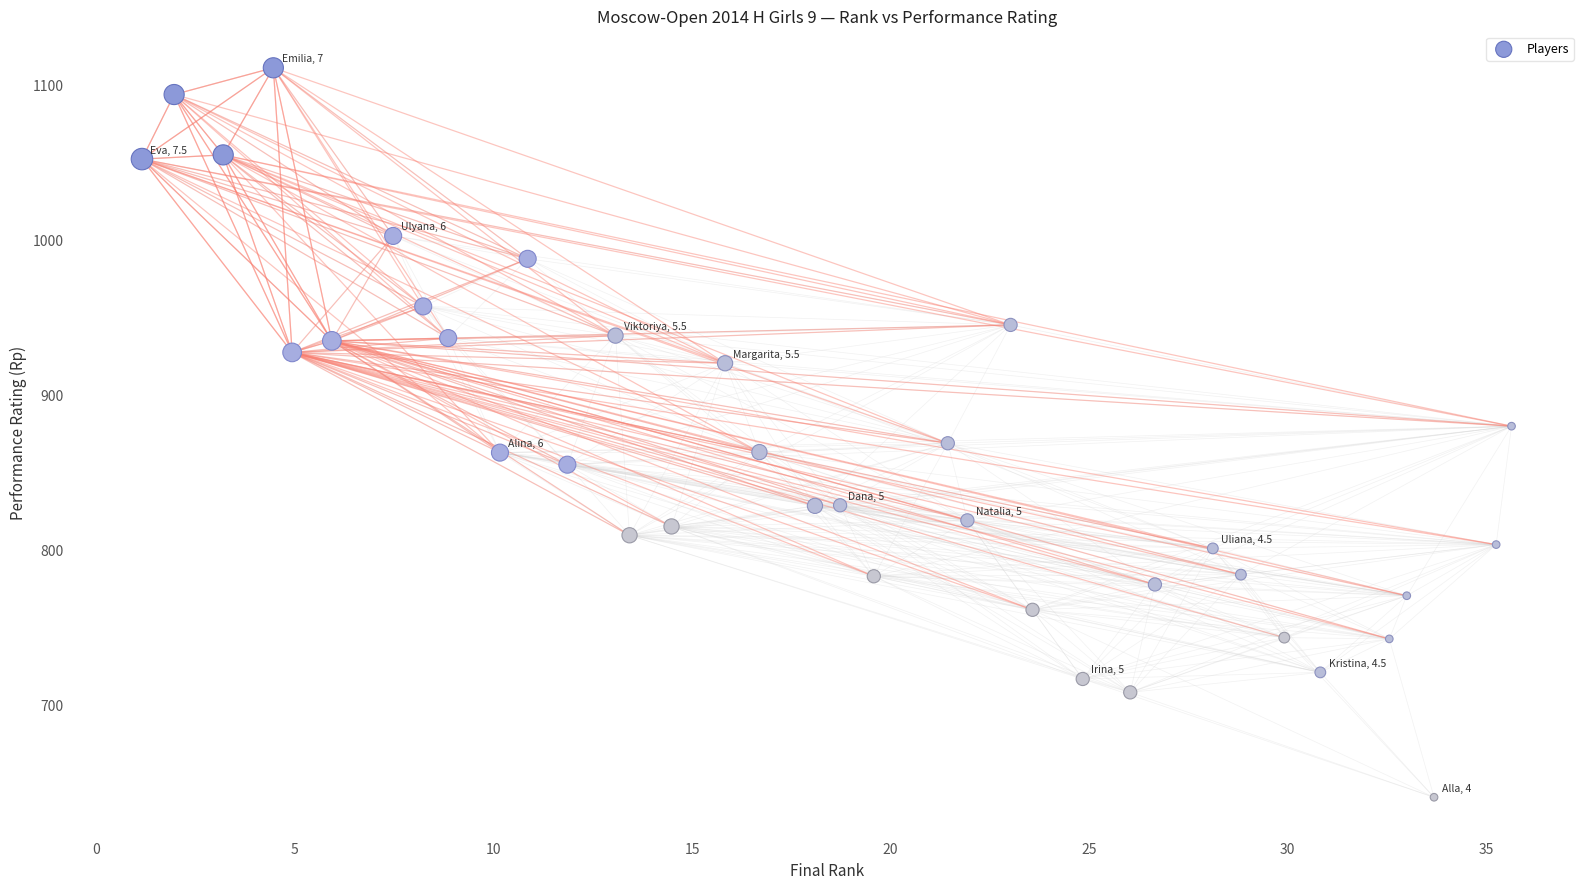

What is the range of Y values (max minus min)?

470.7